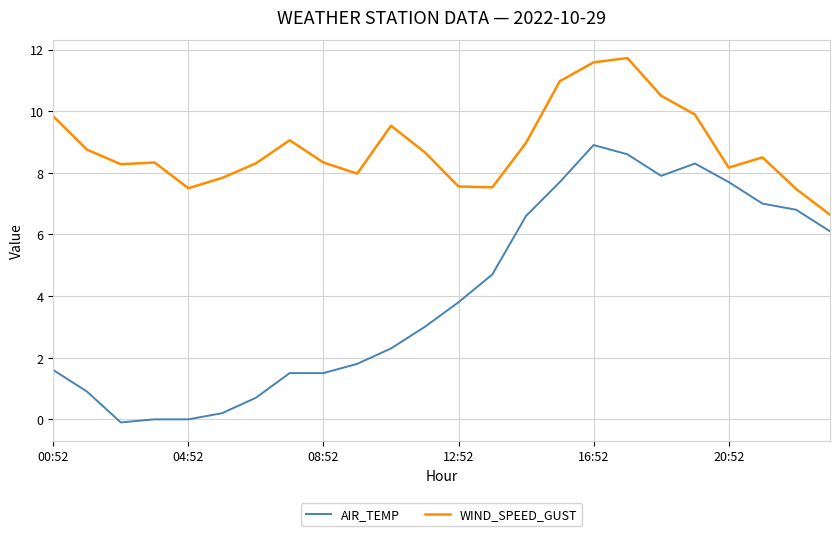

Which series has the largest total across all categories?

WIND_SPEED_GUST